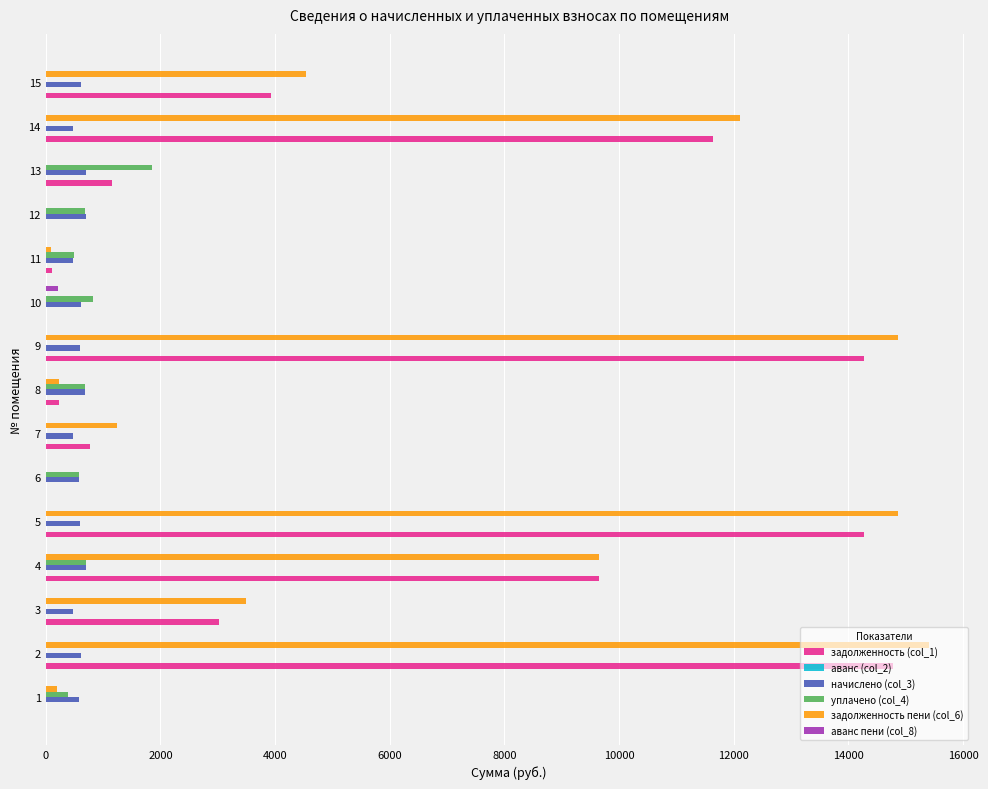

What is the sum of all начислено (col_3) values?

8876.4